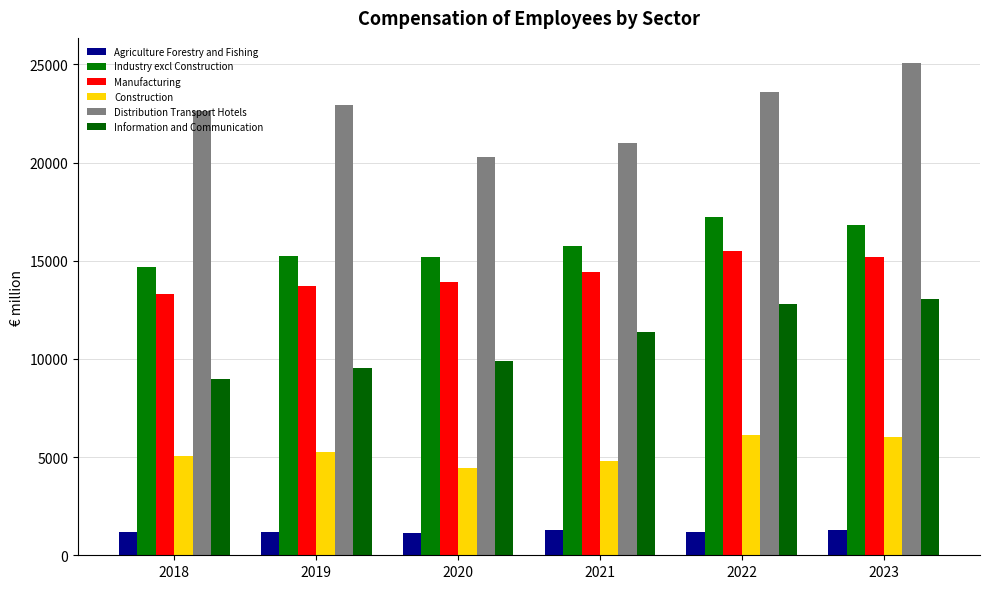

What is the minimum value for Industry excl Construction?

14672.3